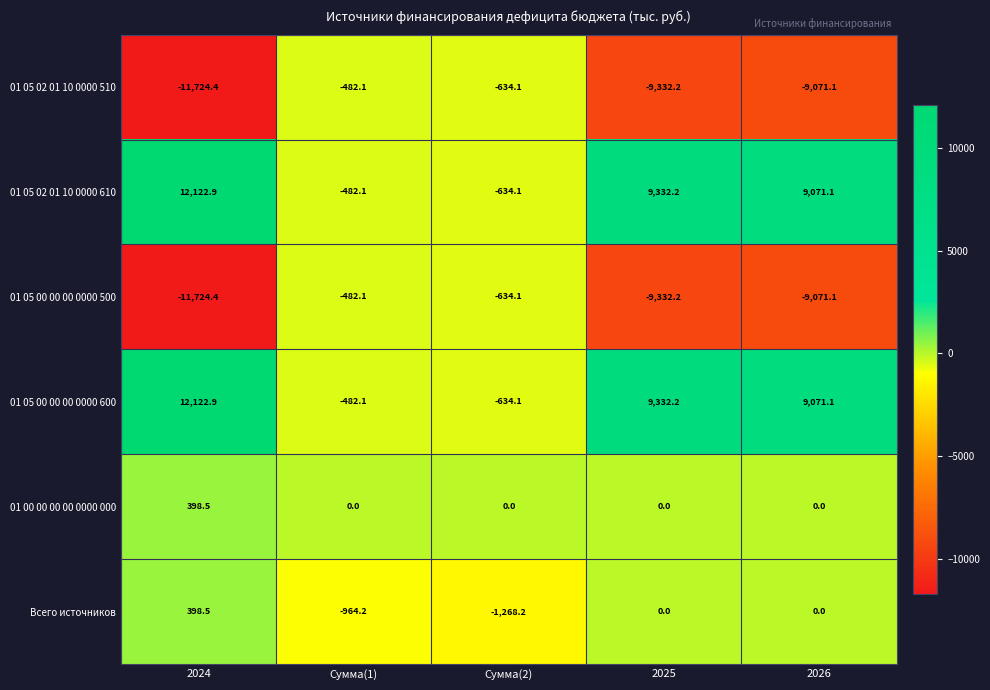

What is the total value across all series at 2024?

1594.0